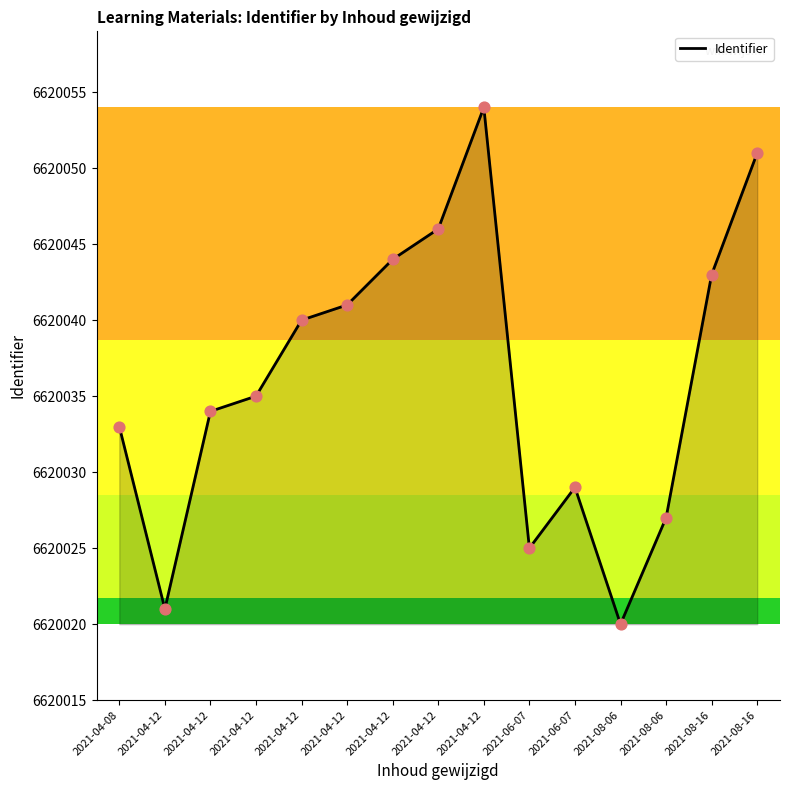

Between 2021-08-06 and 2021-04-12, which is larger?

2021-08-06